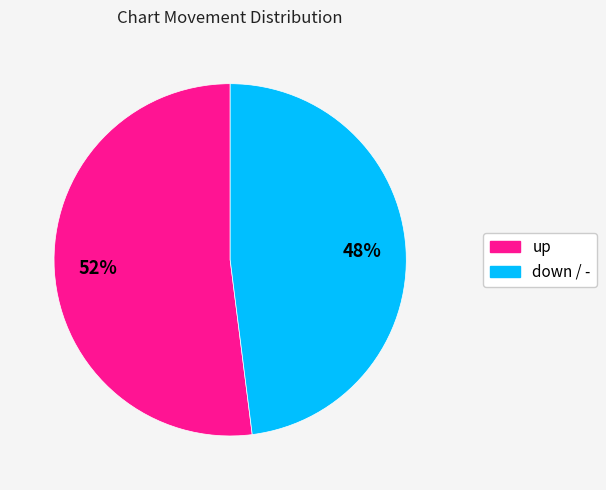

Does any single category account for the majority?

Yes